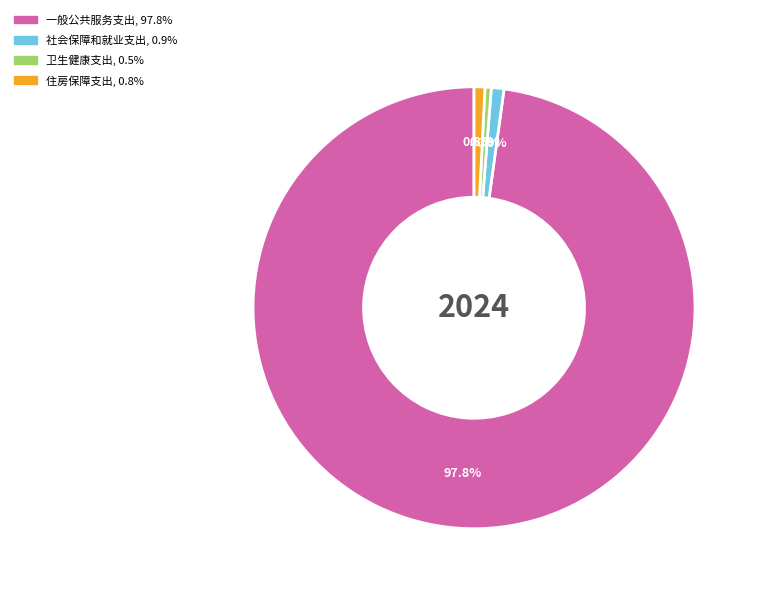

Approximately how many times larger is the value at 卫生健康支出 compared to 住房保障支出?

0.6